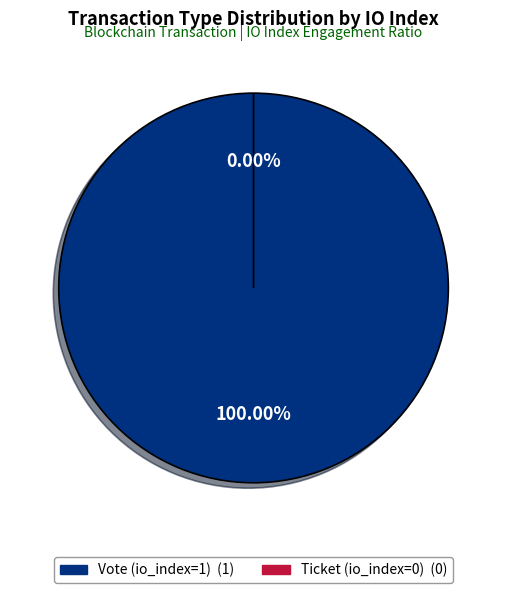

To the nearest percent, what is the difference between the largest and smallest slice percentages?

100%